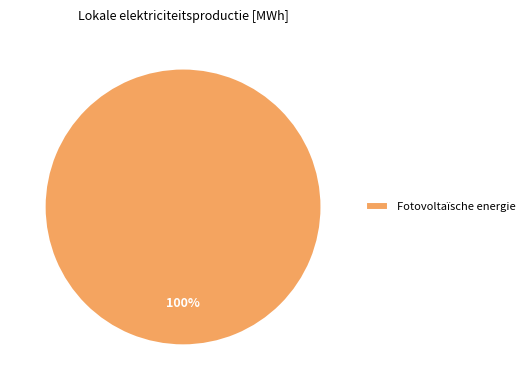

Which category accounts for the majority?

Fotovoltaïsche energie